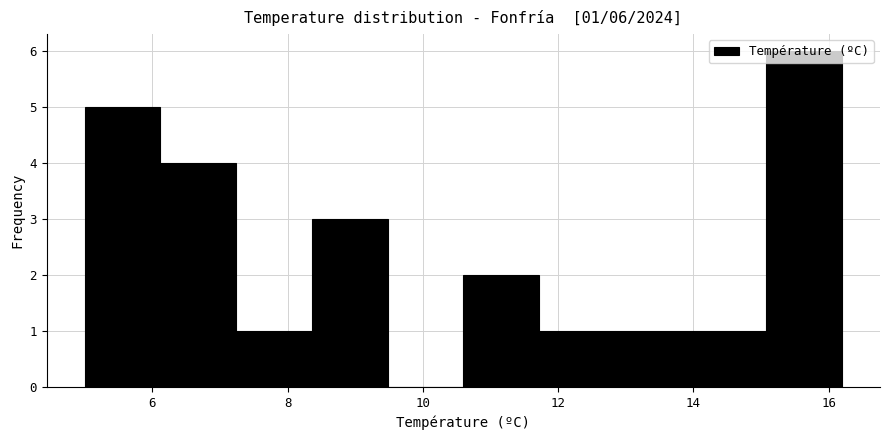

Over which range of the x-axis is the bar tallest?

15.08 to 16.20